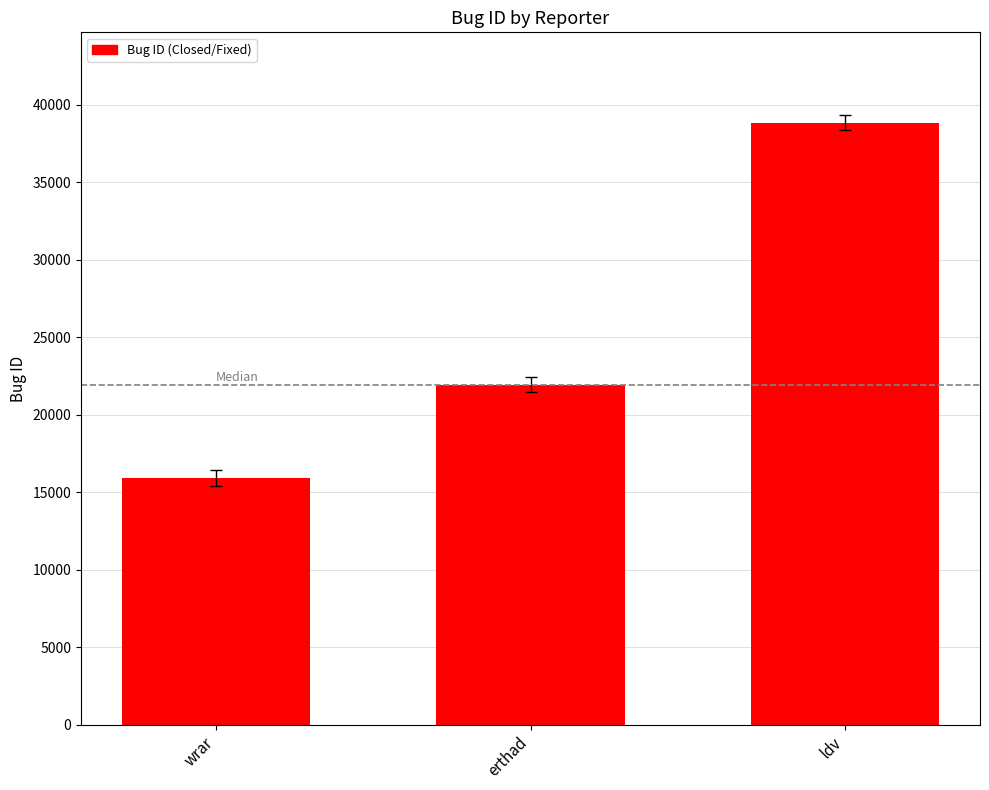

Reading left to right, extract all data points from this chart.

15931	21944	38840